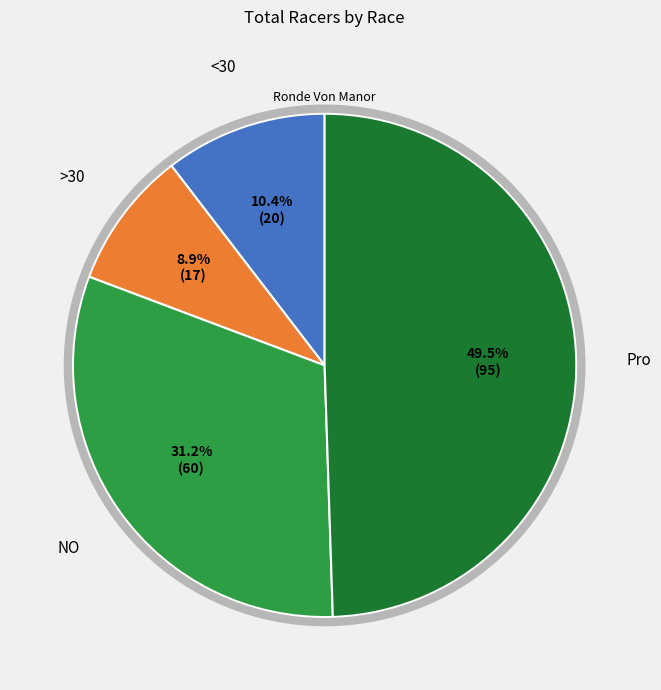

Does any single category account for the majority?

No